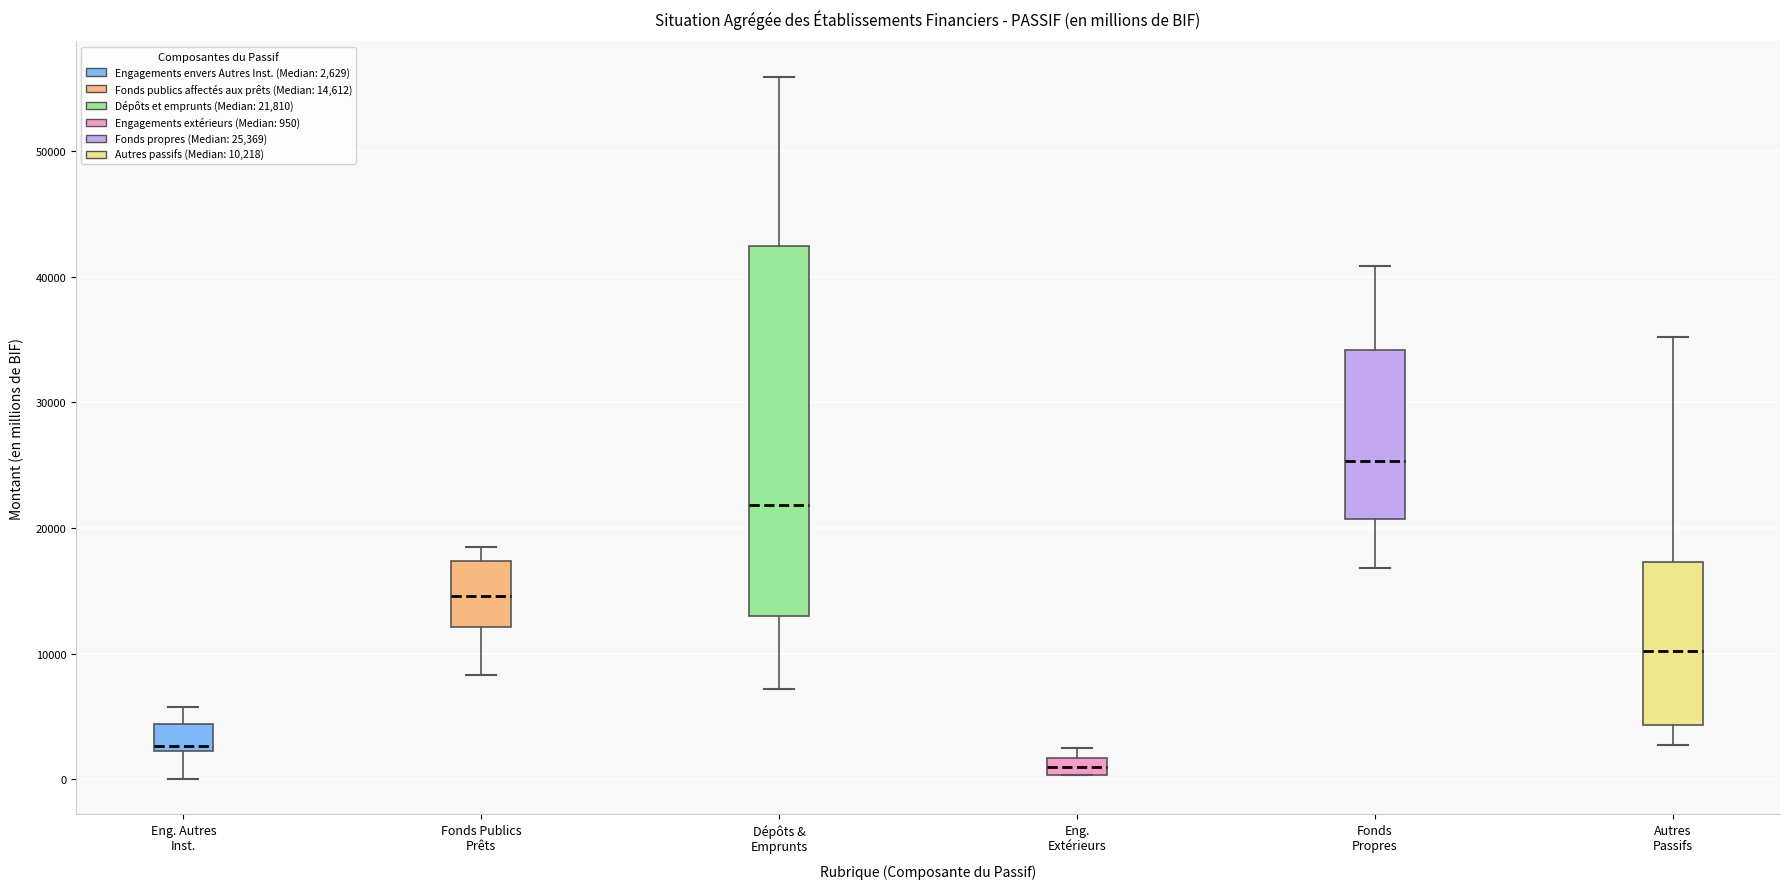

Which box's median line is the highest?

Fonds Propres